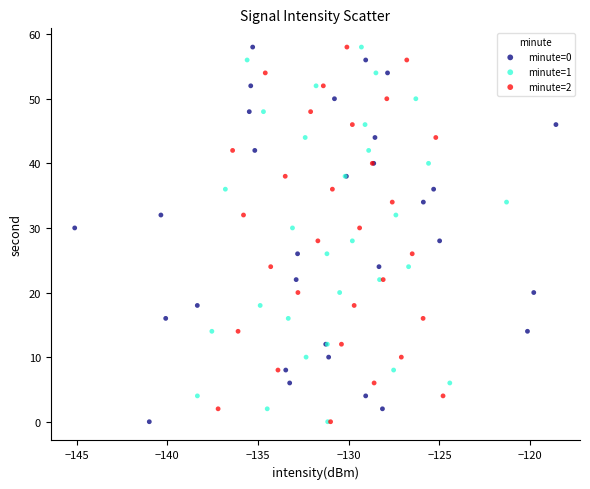

What are all the series names shown in the legend?

minute=0, minute=1, minute=2